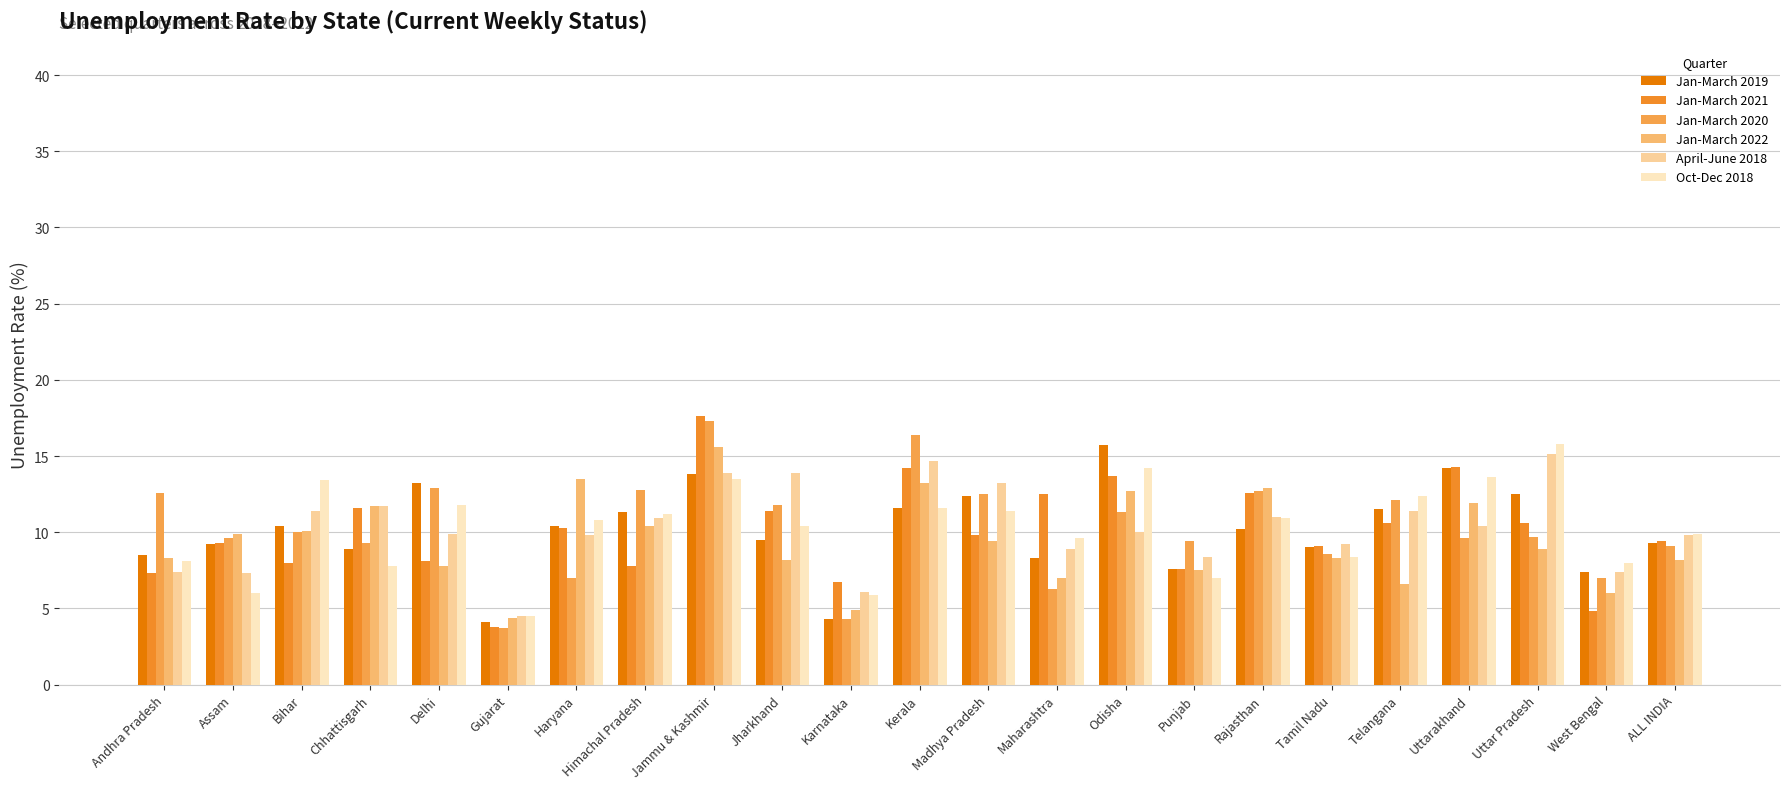

Count the number of data series in this chart.

6